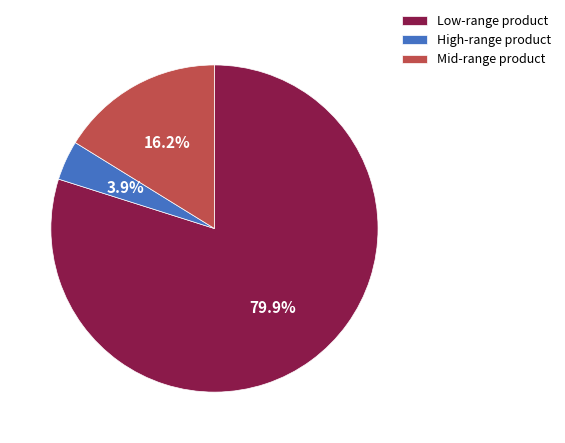

Which slice is the largest?

Low-range product